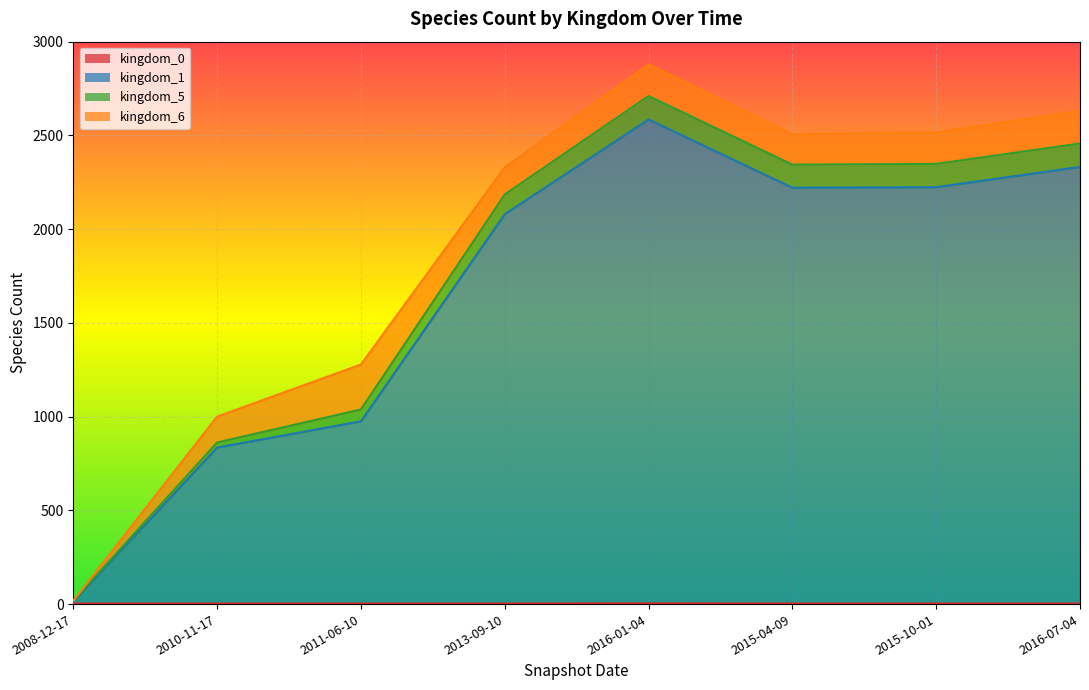

At which label does kingdom_1 reach its minimum?

2008-12-17